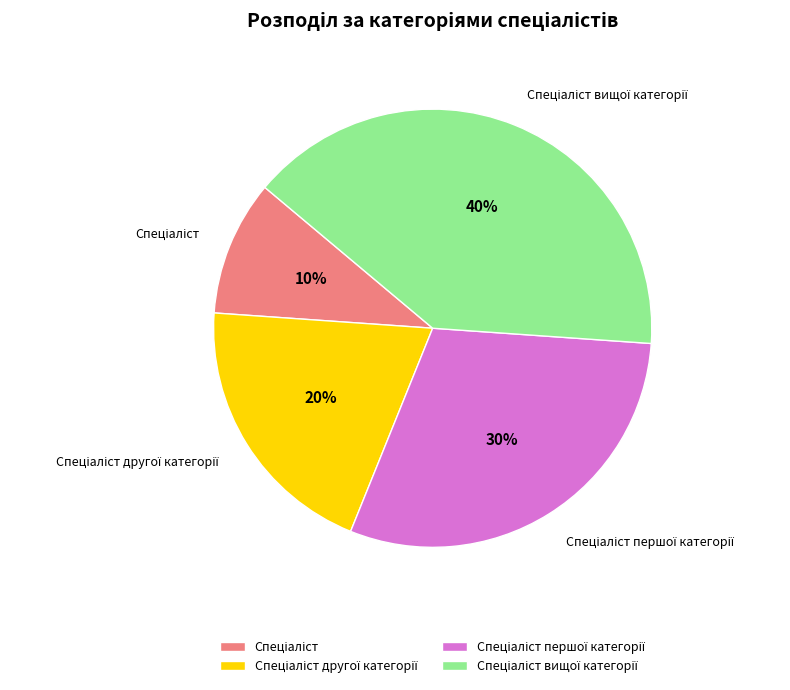

Is there any slice that represents more than half of the pie?

No